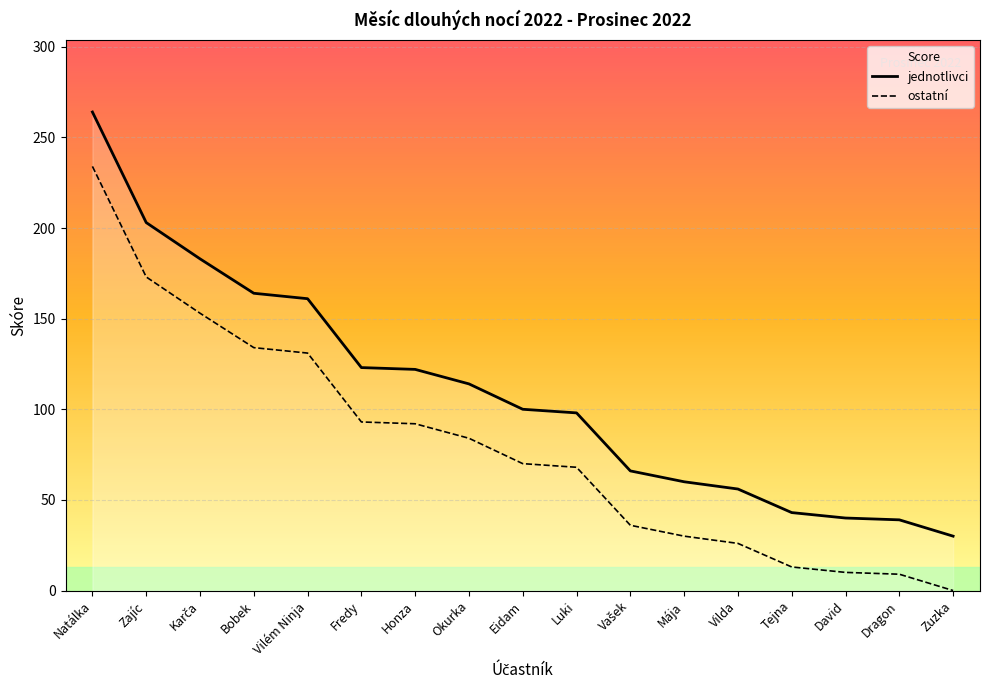

What is the label of the 3rd point from the left?

Karča